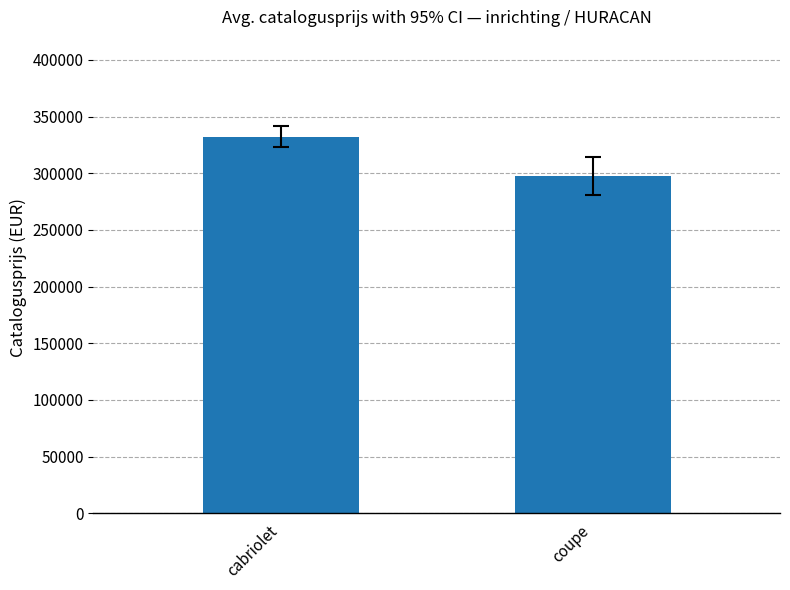

The chart shows a value of 423921.7 at coupe. True or false?

False